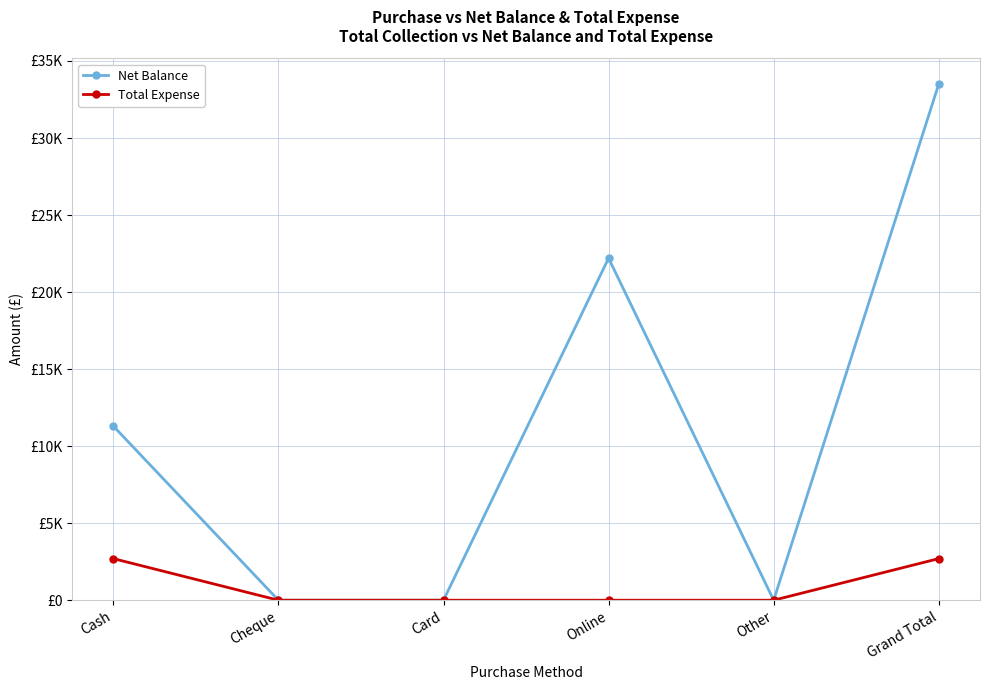

What are all the series names shown in the legend?

Net Balance, Total Expense